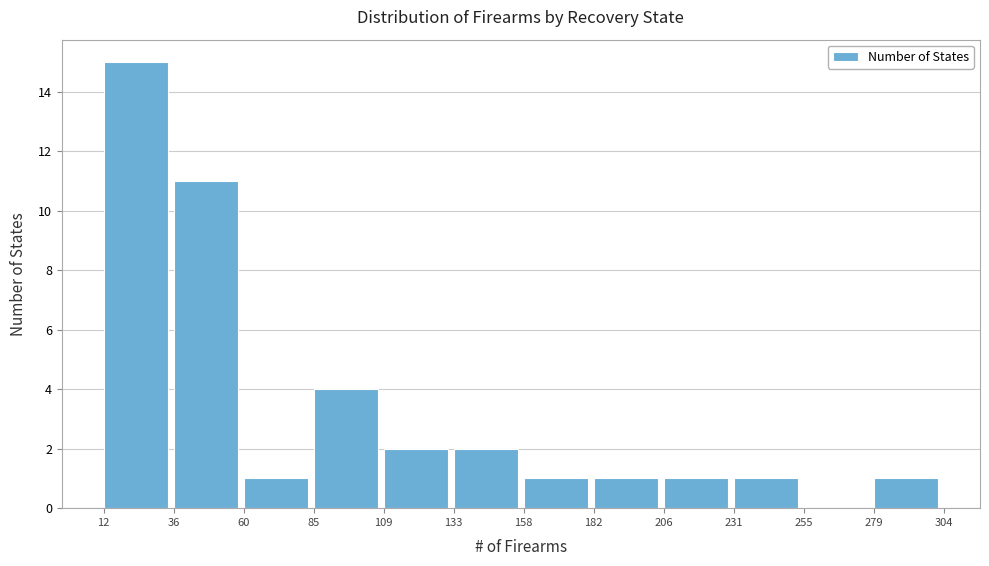

Reading left to right, list every bar in this chart as the range it spans on the x-axis followed by its height. The values are not printed on the chart, so give them approximately, as read against the axis.

12 to 36: 15
36 to 60: 11
60 to 85: 1
85 to 109: 4
109 to 133: 2
133 to 158: 2
158 to 182: 1
182 to 206: 1
206 to 231: 1
231 to 255: 1
255 to 279: 0
279 to 304: 1